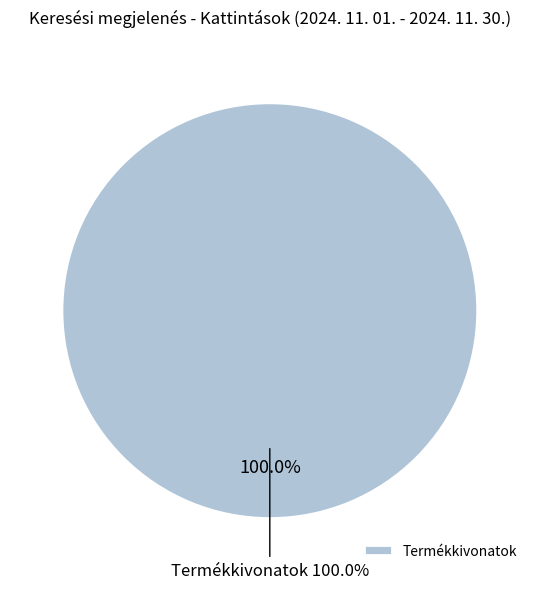

Which has a higher value, Kereskedői adatok or Termékkivonatok?

Termékkivonatok